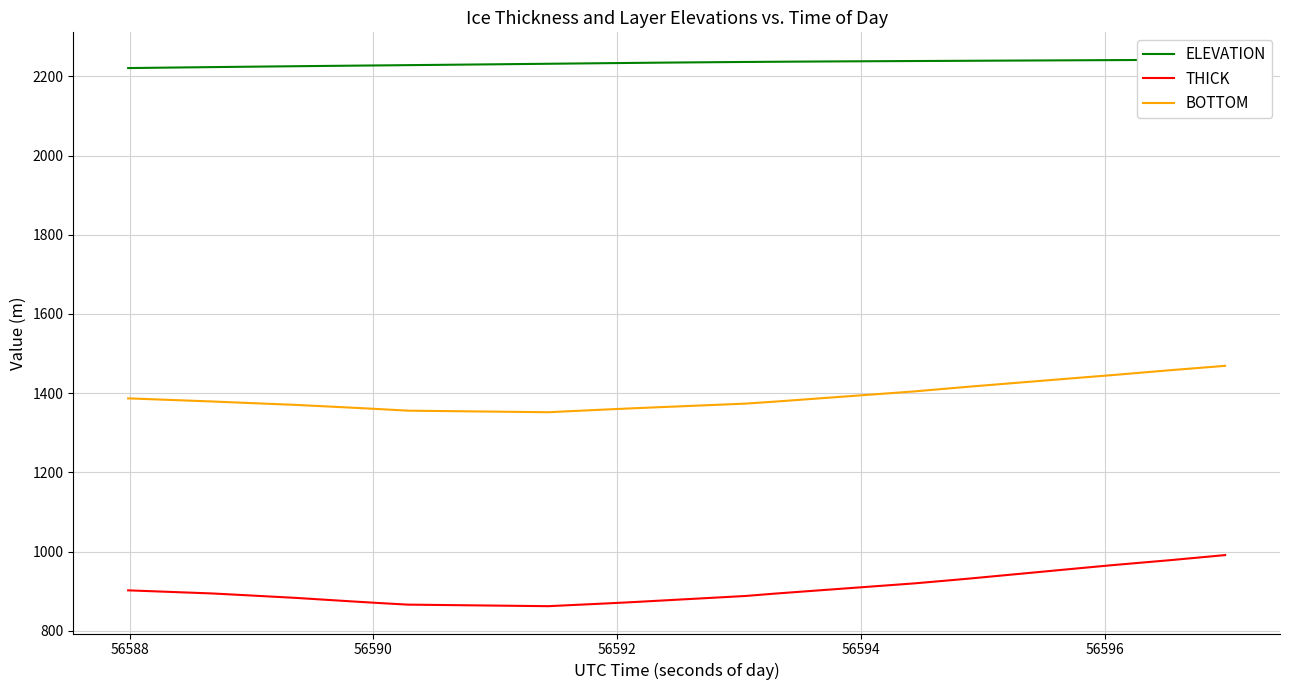

What is the difference between the maximum and minimum values in the BOTTOM series?

117.2